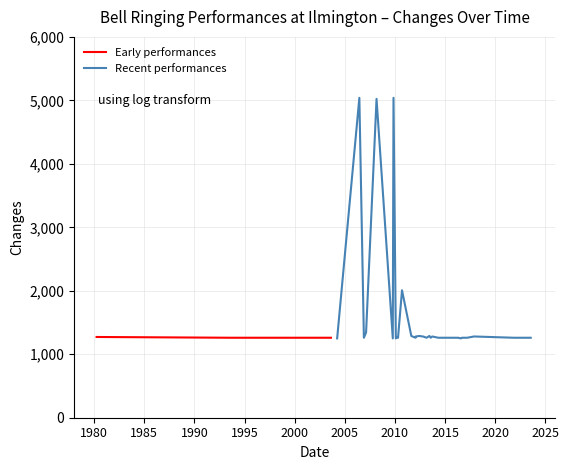

Between 2016-11-11 and 2023-05-08, which is larger?

2016-11-11